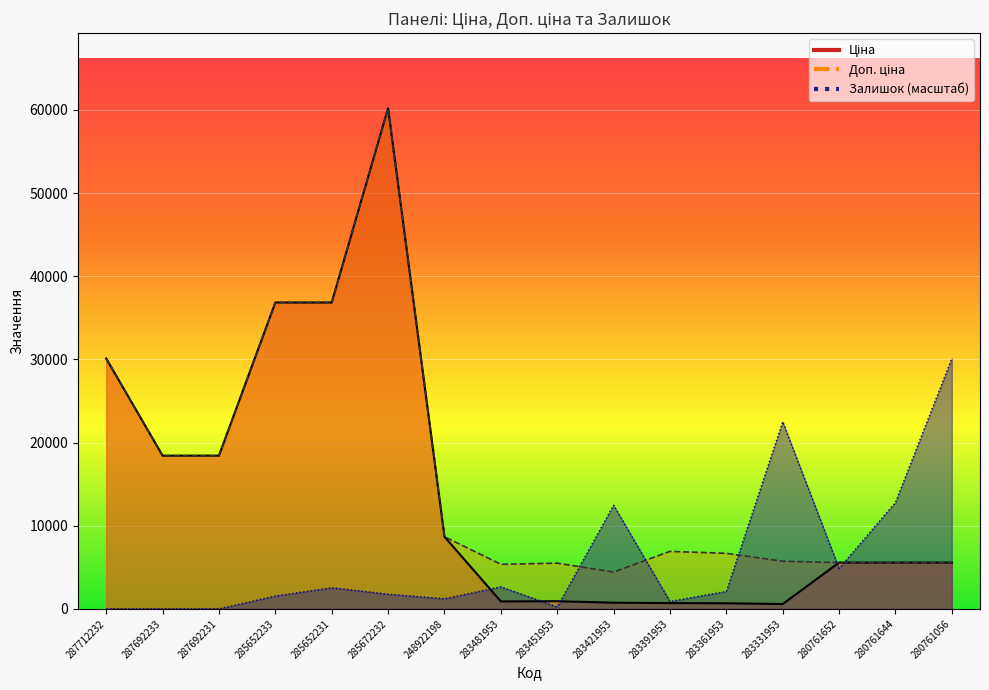

Which has a higher value, 285652233 or 283391953?

285652233